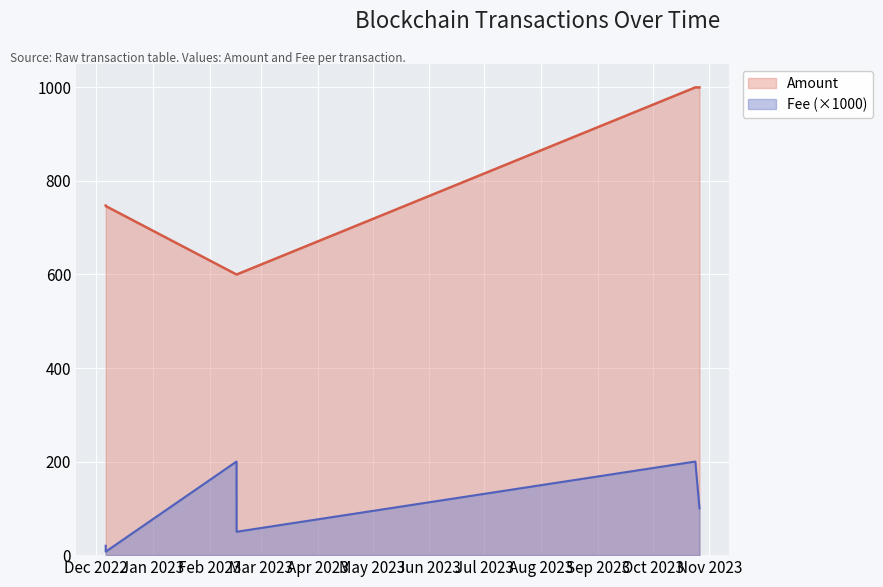

Rank the series by their average value, from lowest to highest.

Fee (×1000), Amount